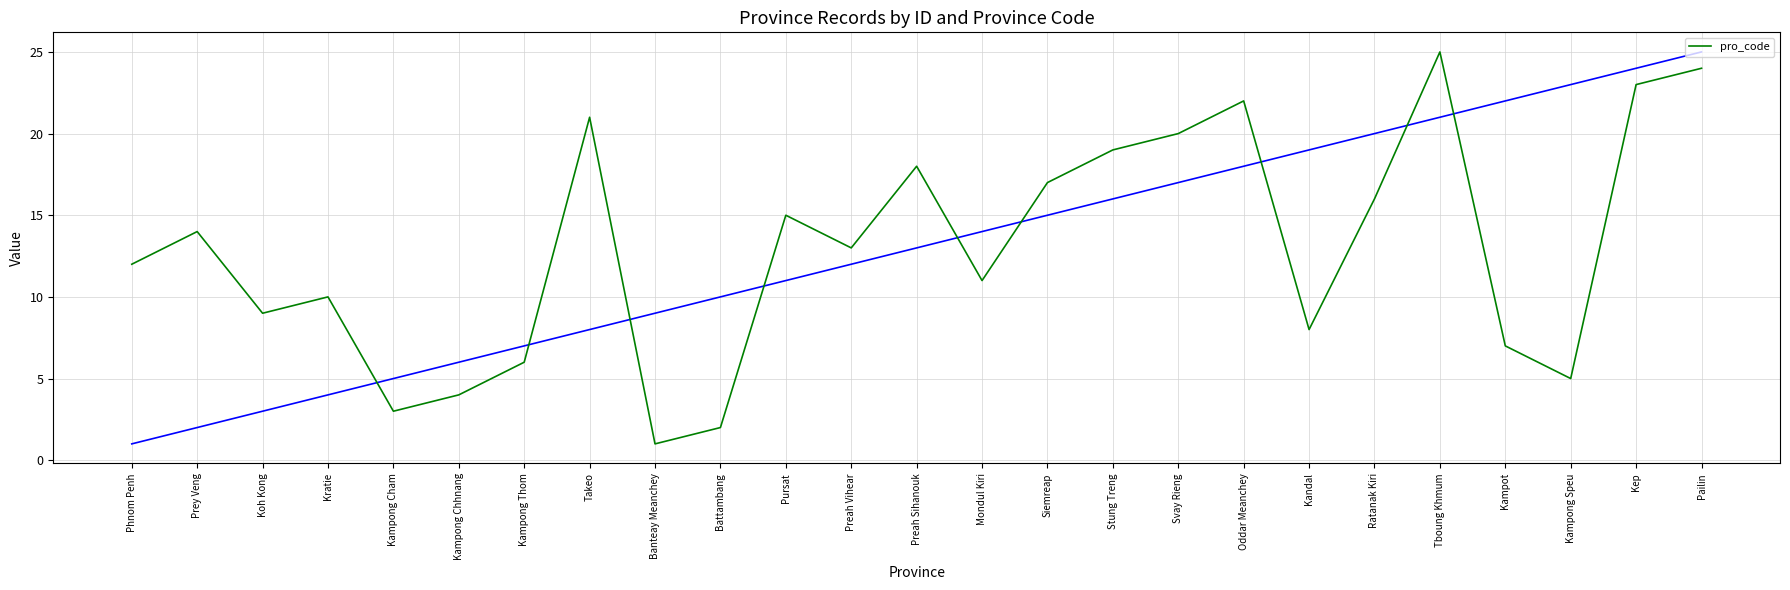

Reading left to right, list all the values displayed in this chart.

Phnom Penh=12	Prey Veng=14	Koh Kong=9	Kratie=10	Kampong Cham=3	Kampong Chhnang=4	Kampong Thom=6	Takeo=21	Banteay Meanchey=1	Battambang=2	Pursat=15	Preah Vihear=13	Preah Sihanouk=18	Mondul Kiri=11	Siemreap=17	Stung Treng=19	Svay Rieng=20	Oddar Meanchey=22	Kandal=8	Ratanak Kiri=16	Tboung Khmum=25	Kampot=7	Kampong Speu=5	Kep=23	Pailin=24